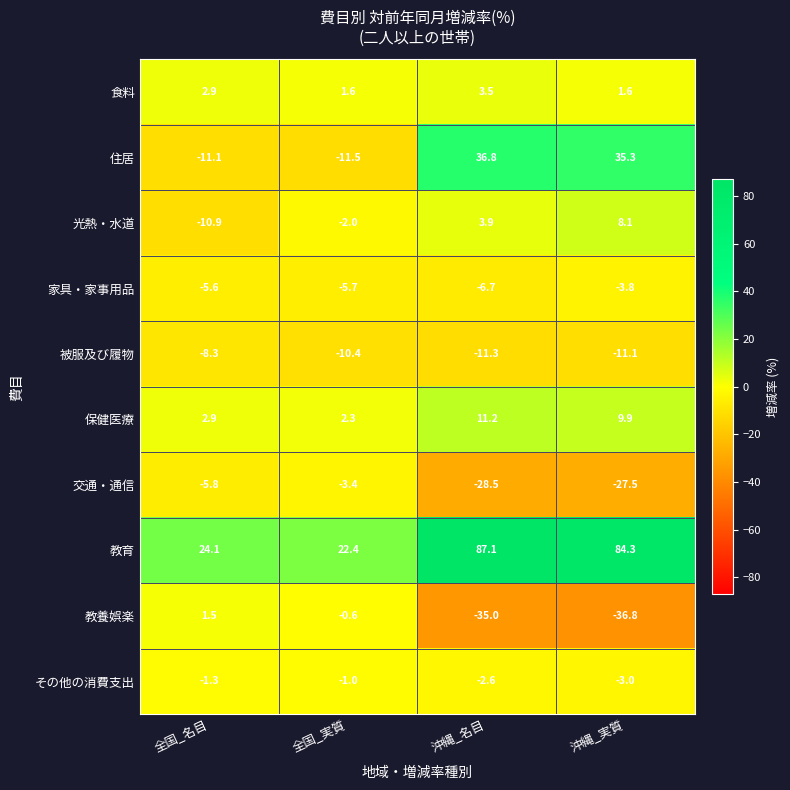

How many values in the 被服及び履物 series exceed -10?

1